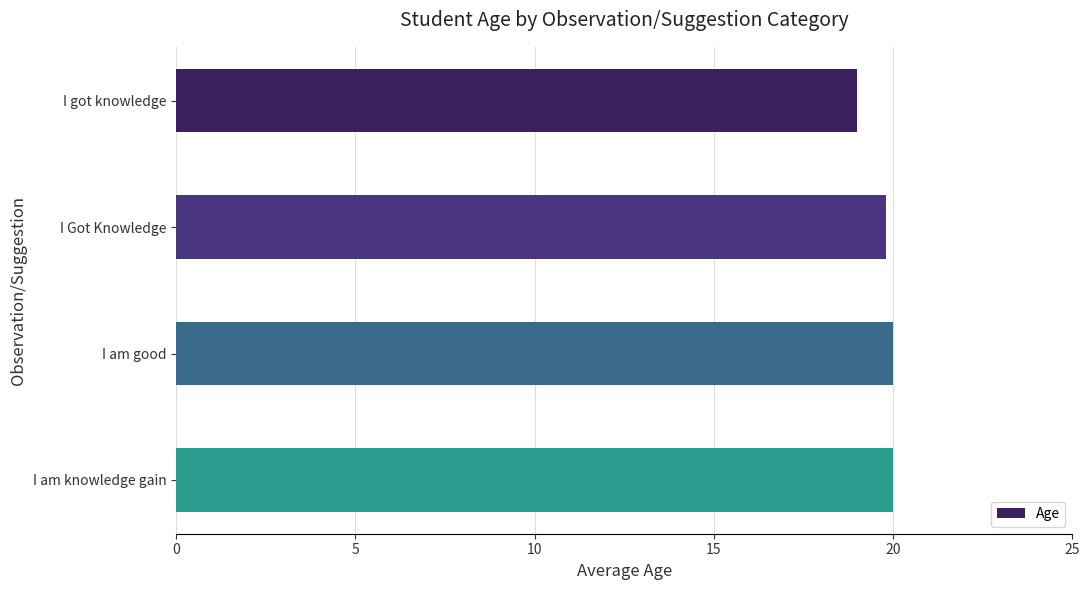

How many data points does each series have?

4